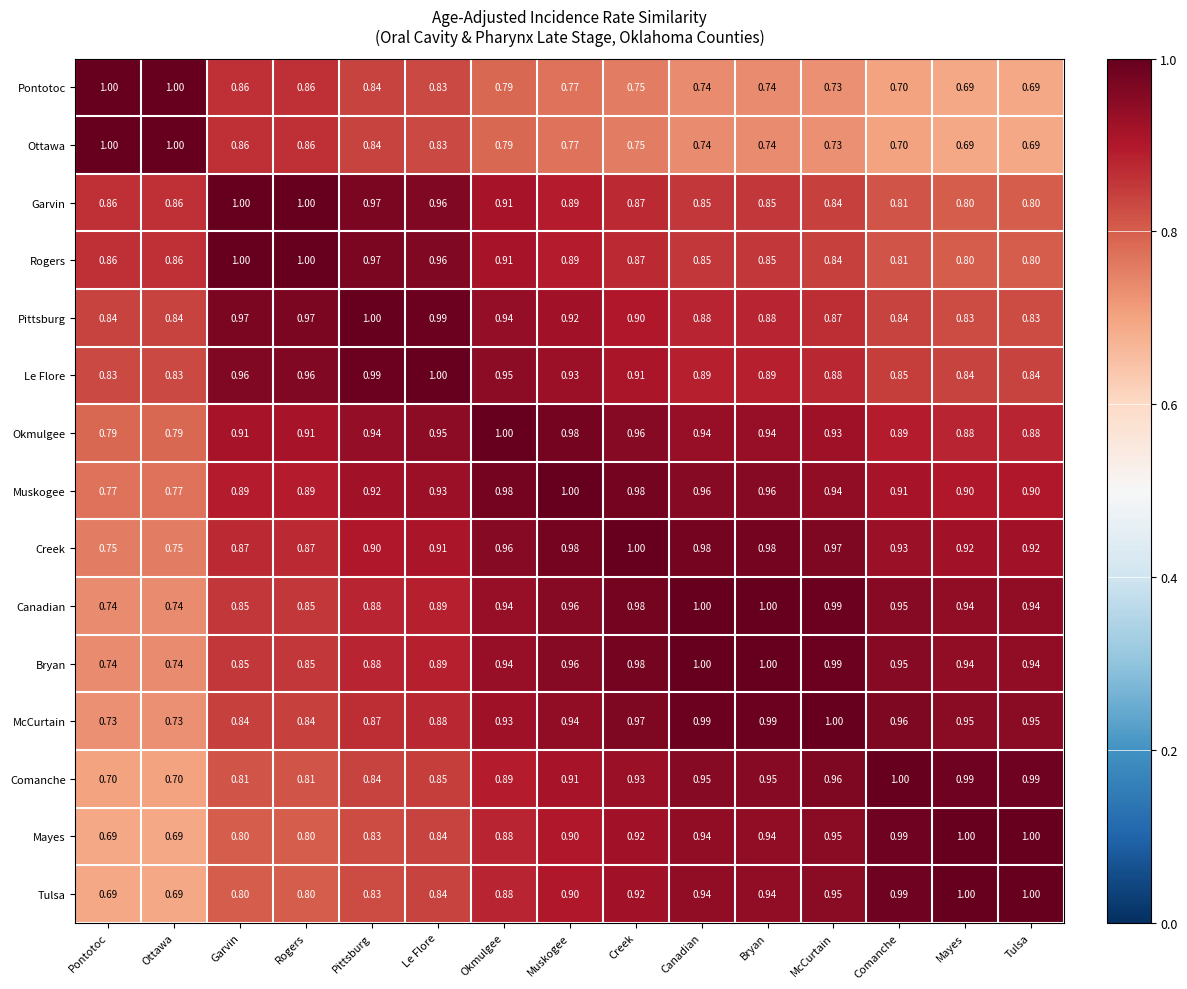

At which category is the sum across all series the highest?

Muskogee